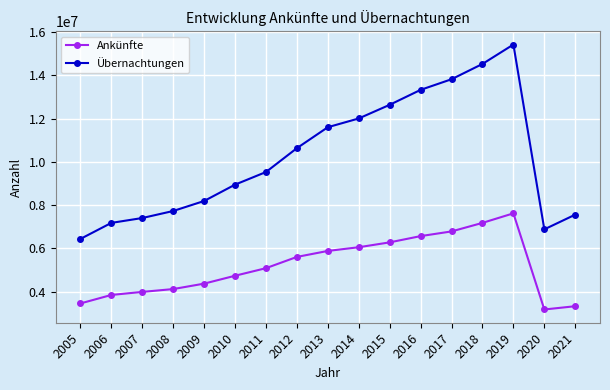

Which category has the lowest value in the Ankünfte series?

2020